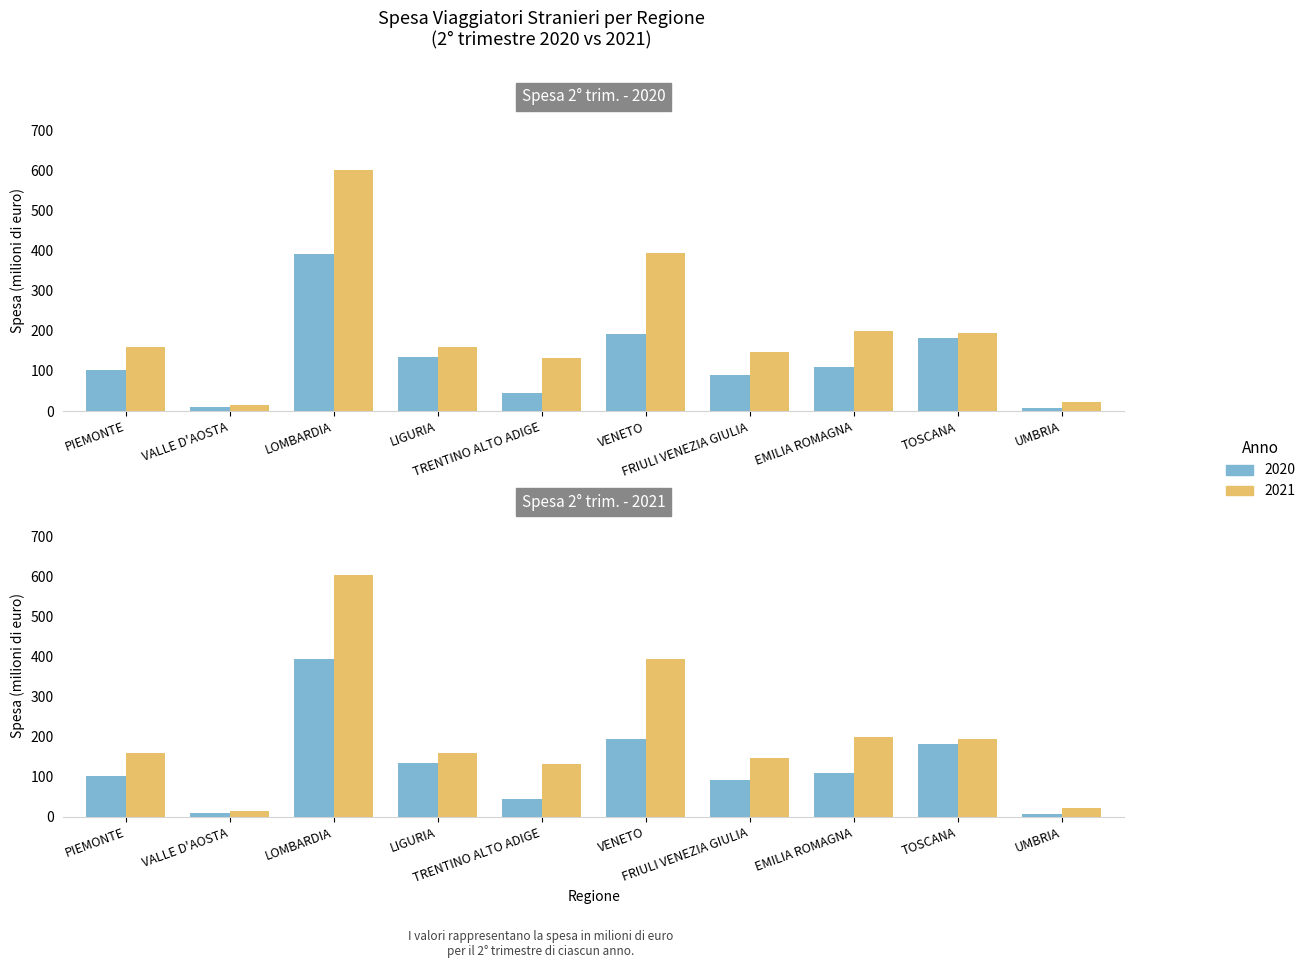

Which series changed the most between VALLE D'AOSTA and FRIULI VENEZIA GIULIA?

Spesa 2° trim. 2021